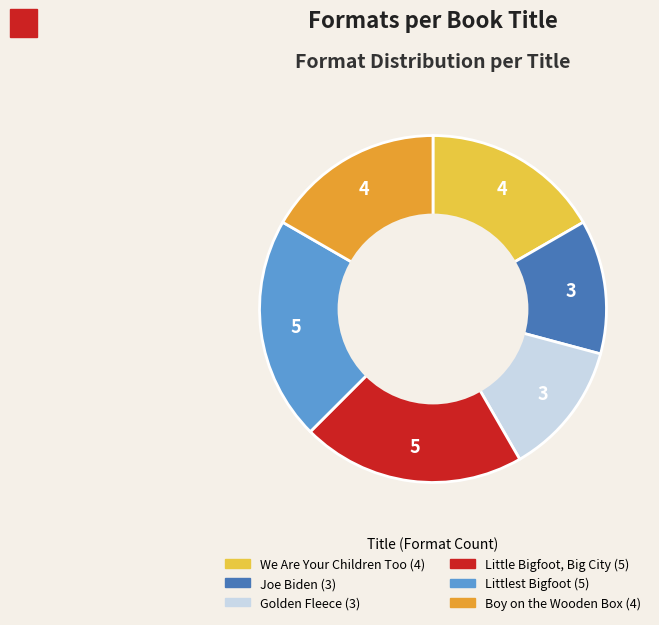

Does Littlest Bigfoot represent more than half of the total?

No